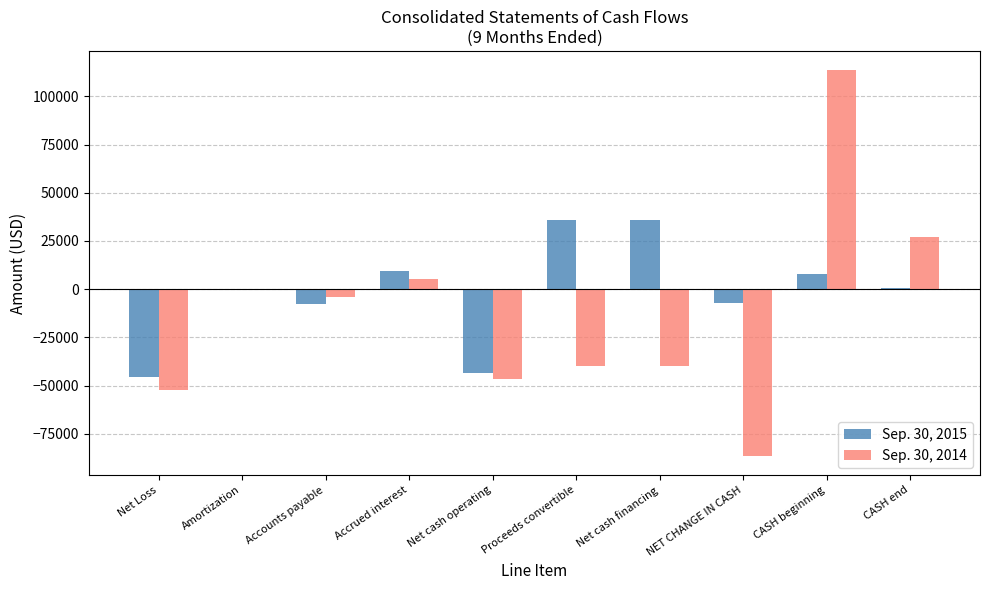

The Sep. 30, 2015 series shows 9234 at Accrued interest. True or false?

True